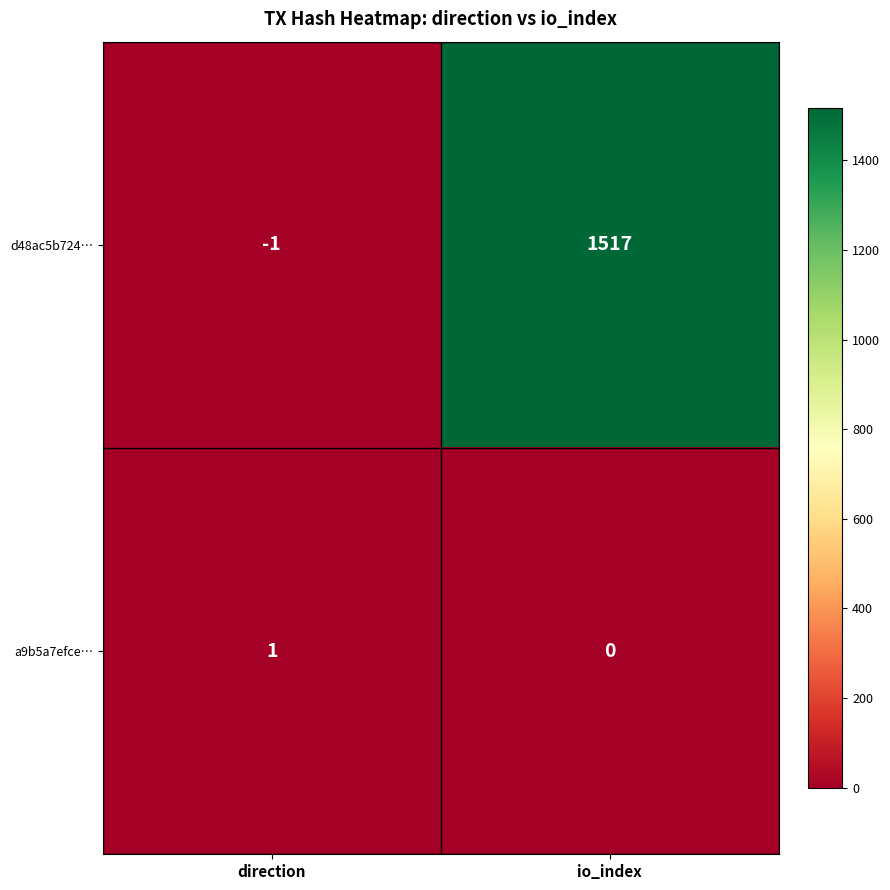

What is the sum of all d48ac5b724… values?

1516